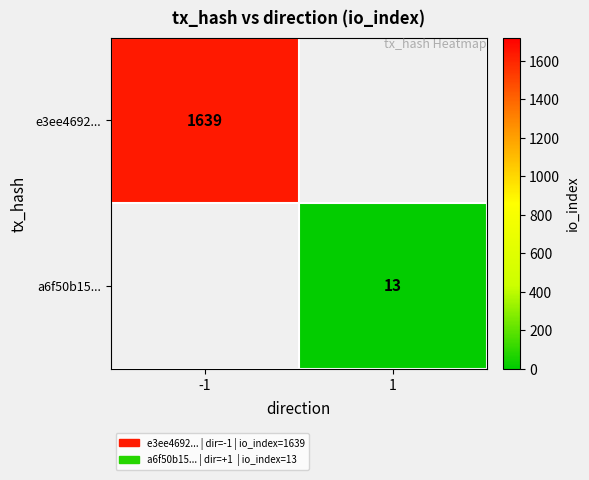

True or false: a6f50b15... has a value of 4 at 1.

False